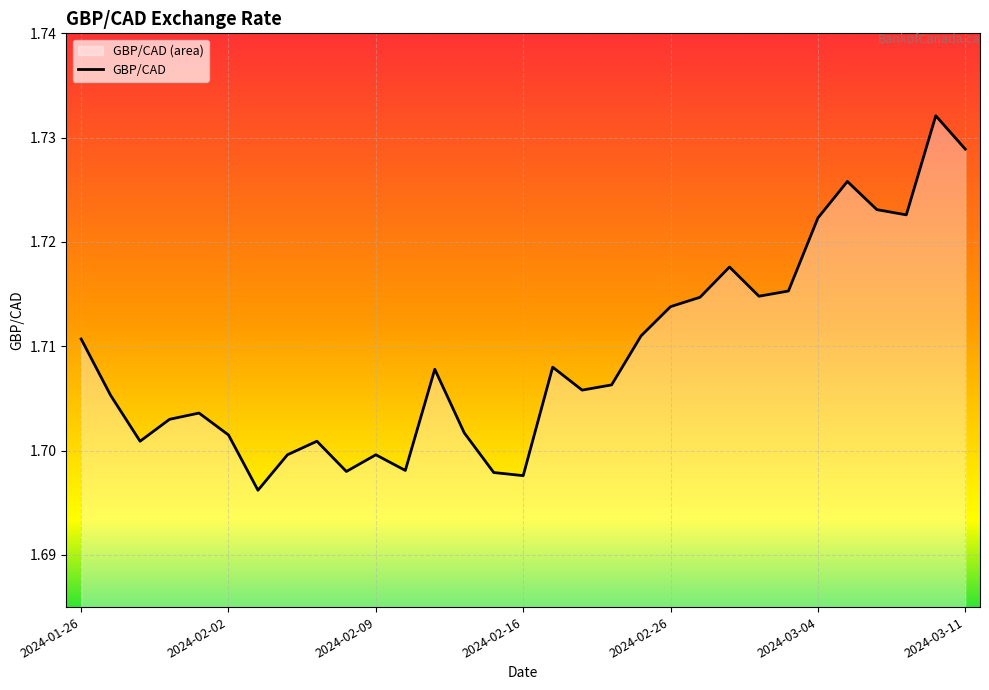

What is the ratio of the value at 2024-01-26 to the value at 2024-02-26?

1.0